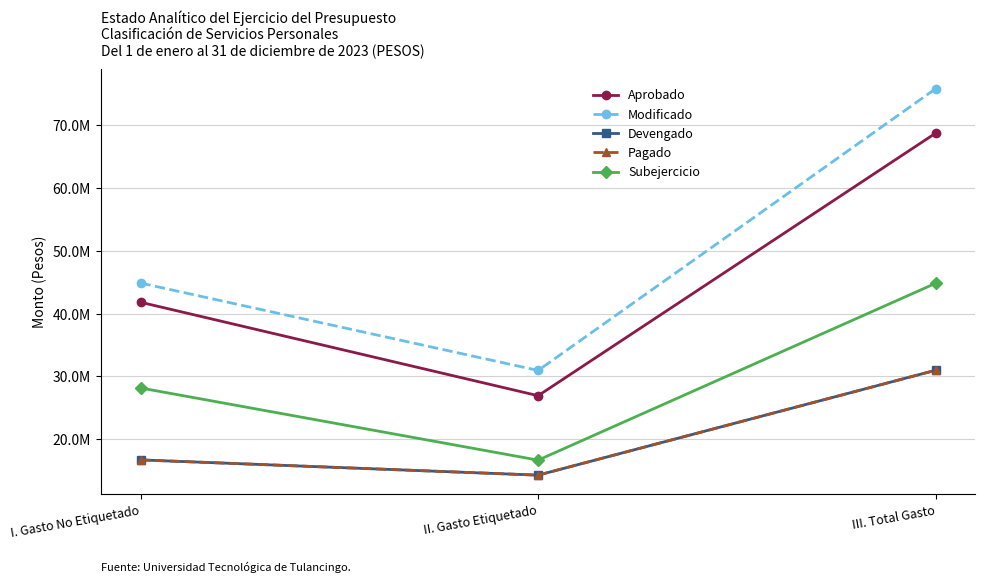

Is this an area chart (filled region under the line)?

No